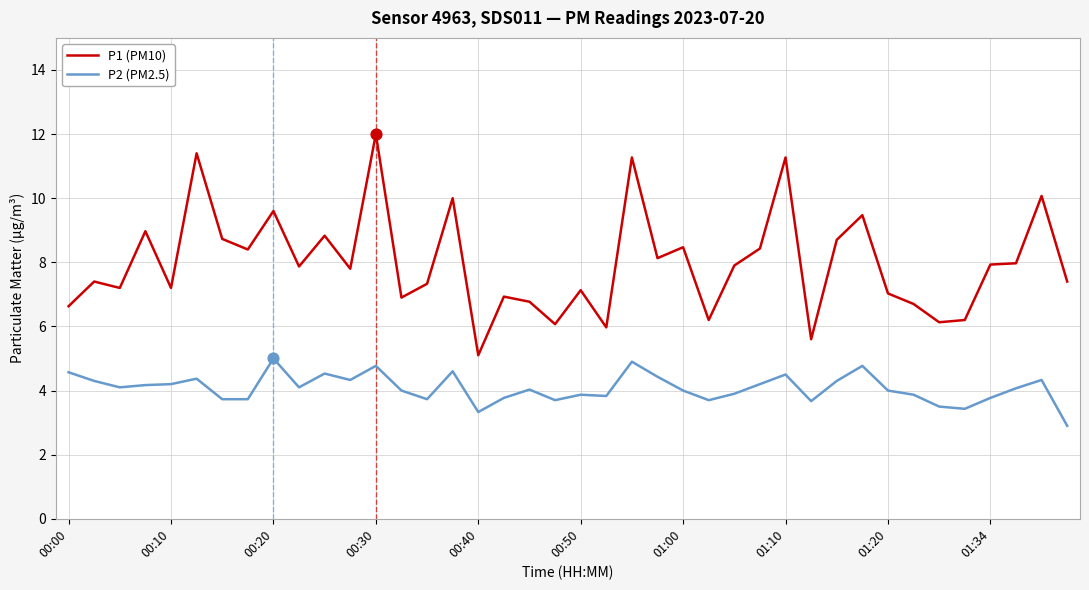

What is the difference between the maximum and minimum values in the P2 (PM2.5) series?

2.1